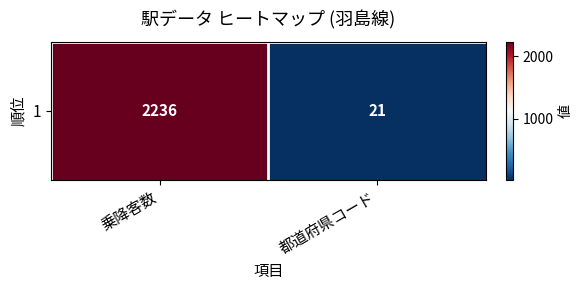

Rank the categories by value from lowest to highest.

都道府県コード, 乗降客数